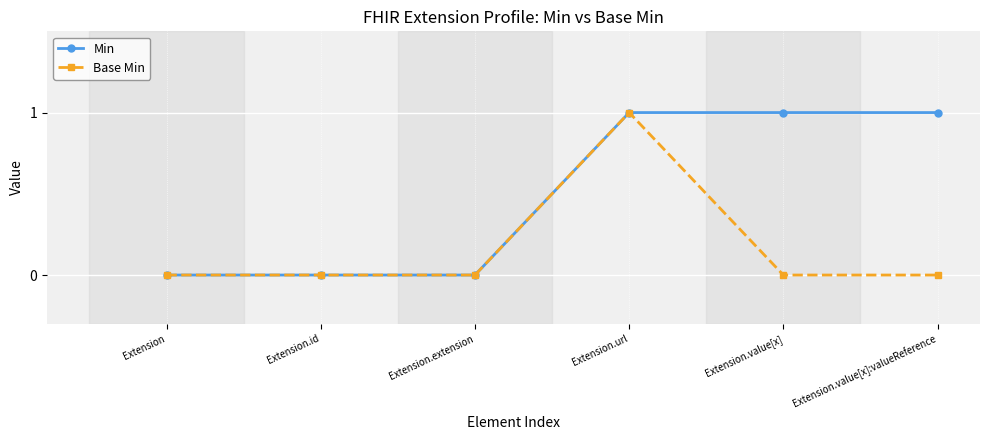

What is the difference between the maximum and minimum values in the Min series?

1